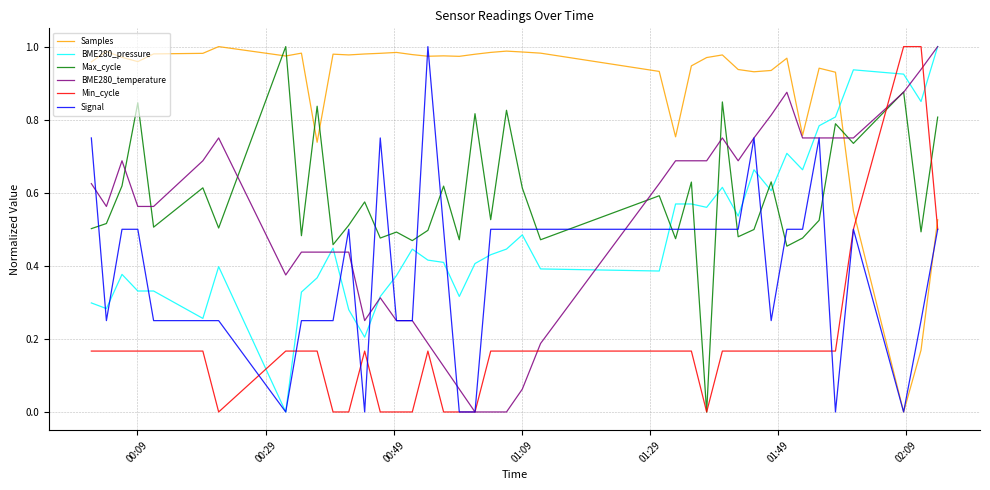

True or false: Samples and Min_cycle cross at least once.

True